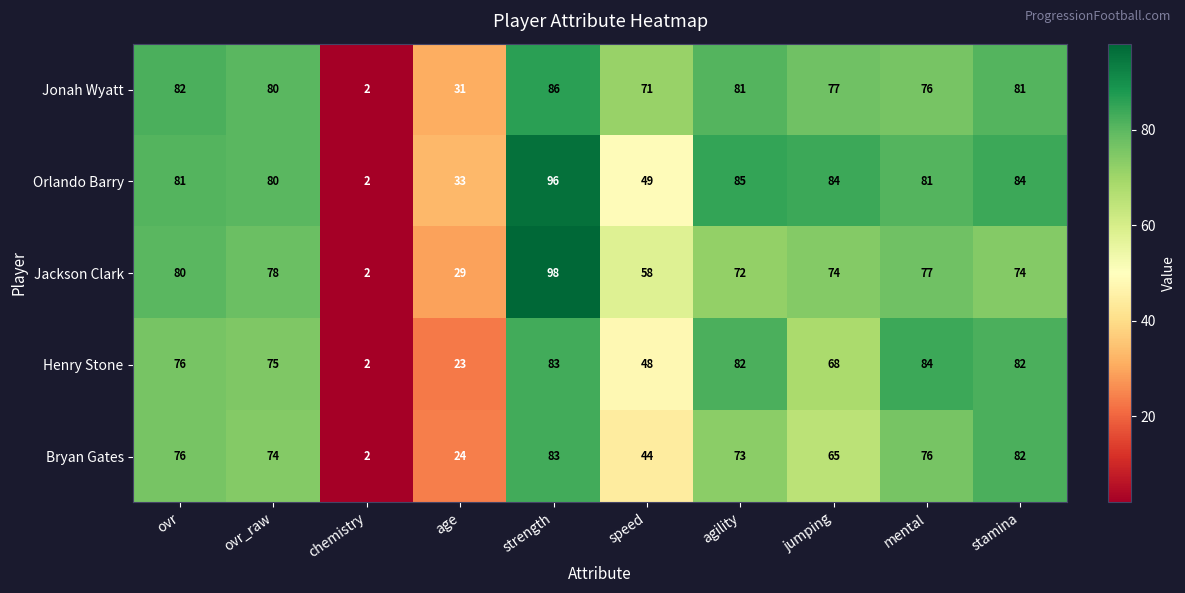

Which label corresponds to the smallest value in the chart?

chemistry